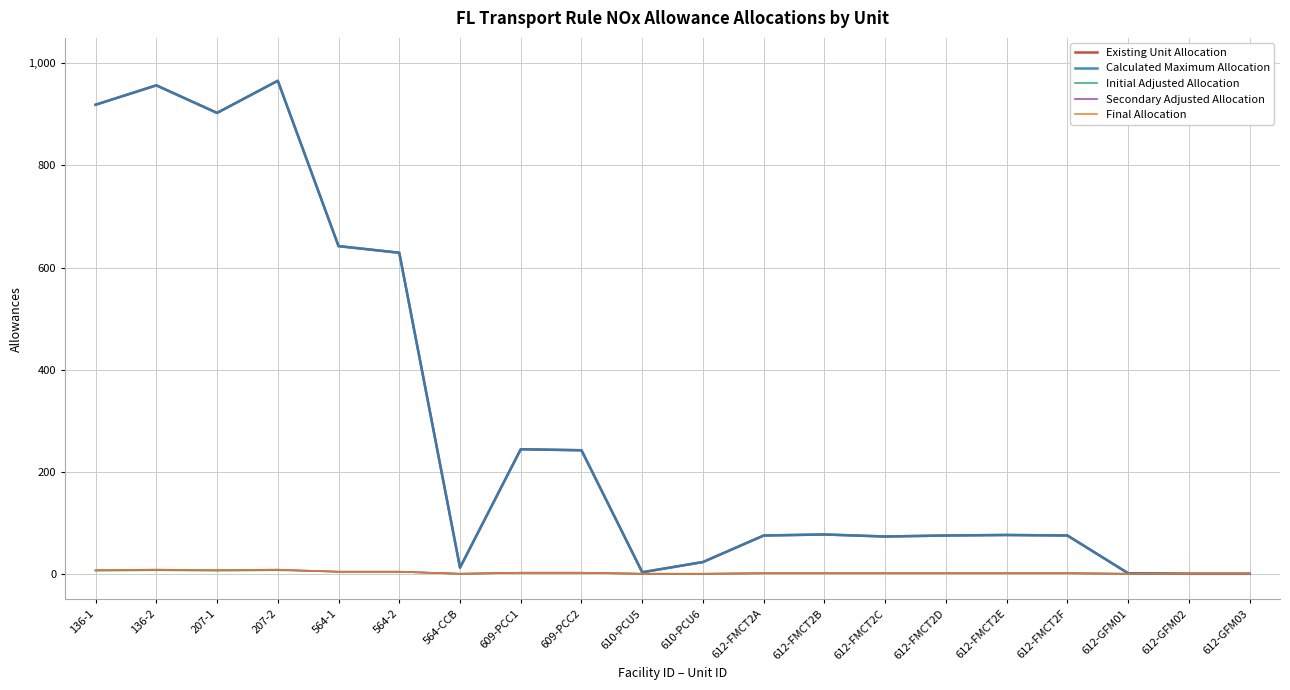

Rank the series by their maximum value, from highest to lowest.

Existing Unit Allocation, Calculated Maximum Allocation, Secondary Adjusted Allocation, Final Allocation, Initial Adjusted Allocation